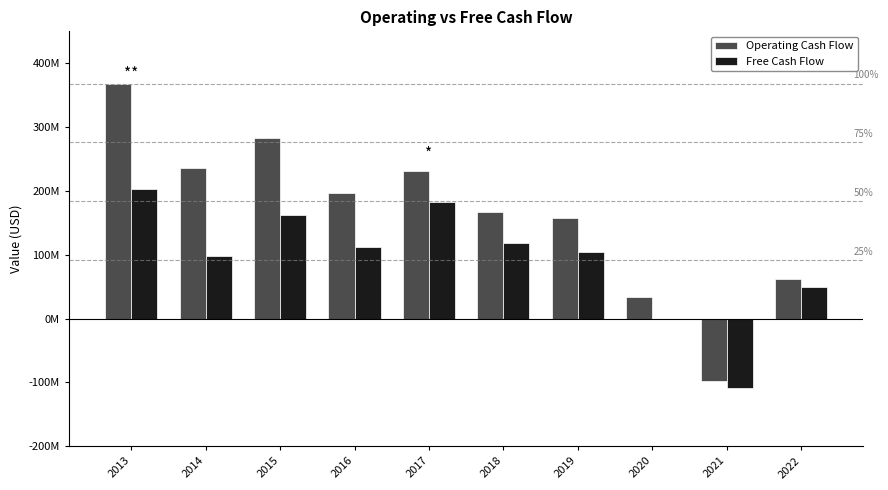

Are the bars horizontal?

No